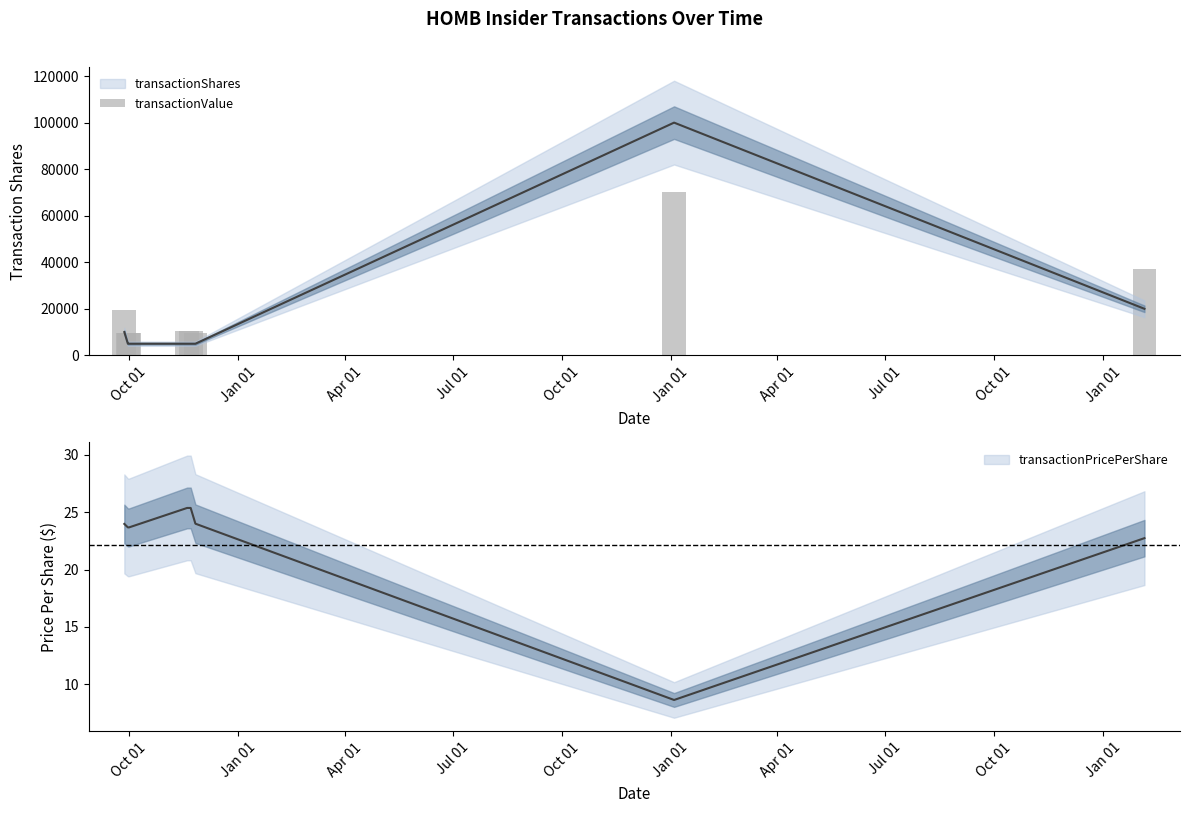

Read the value at Jan 01.

9746.3